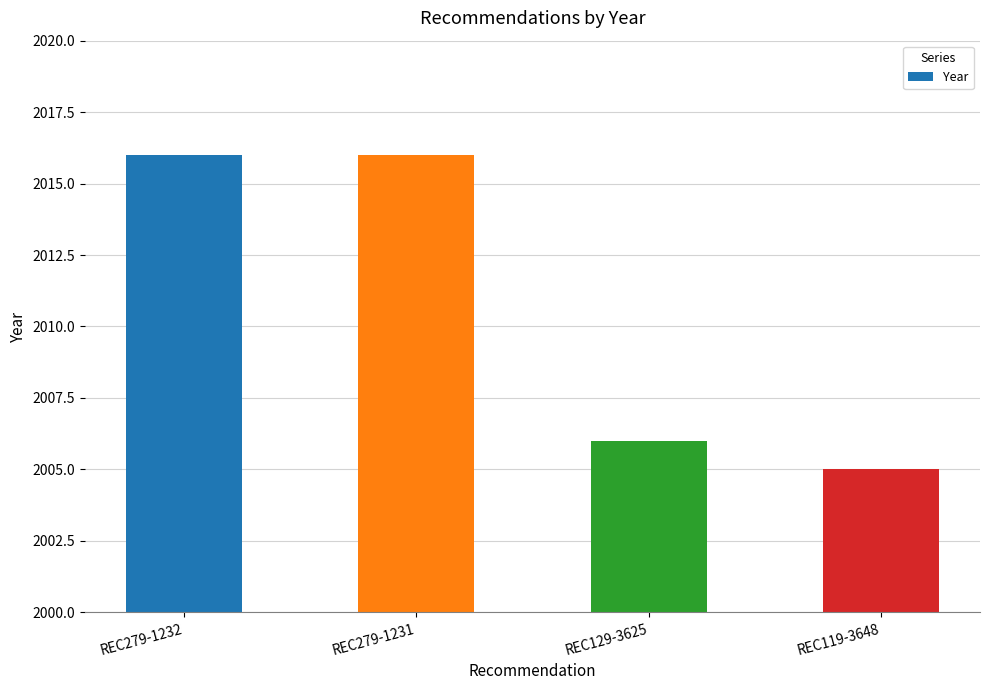

What is the difference between the values at REC119-3648 and REC279-1231?

11